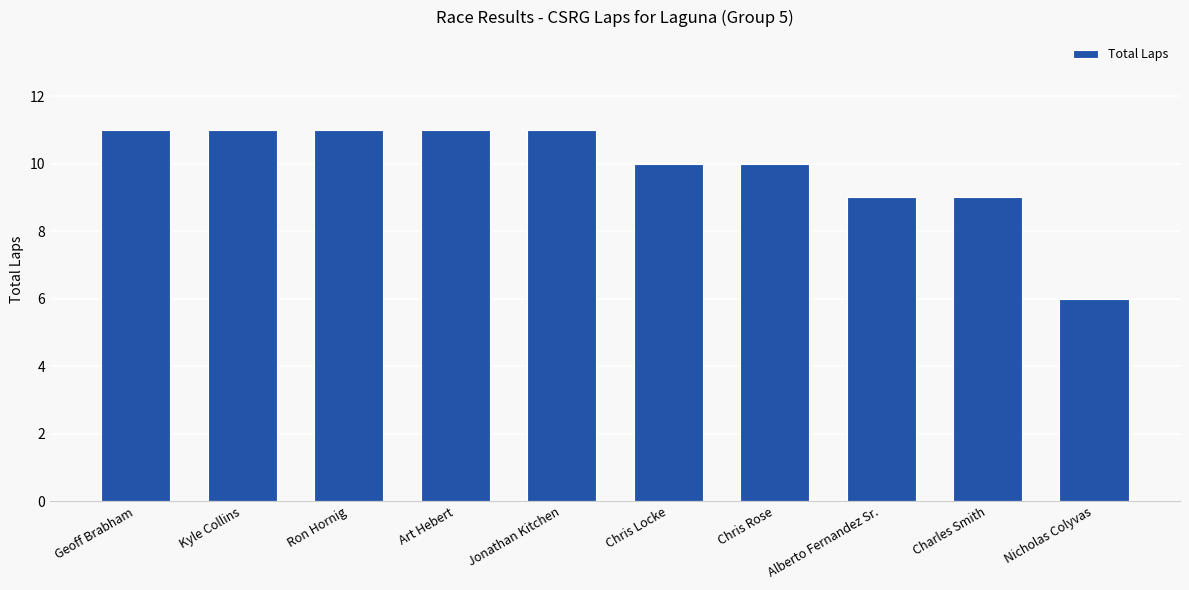

How many values are between 9 and 11?

9